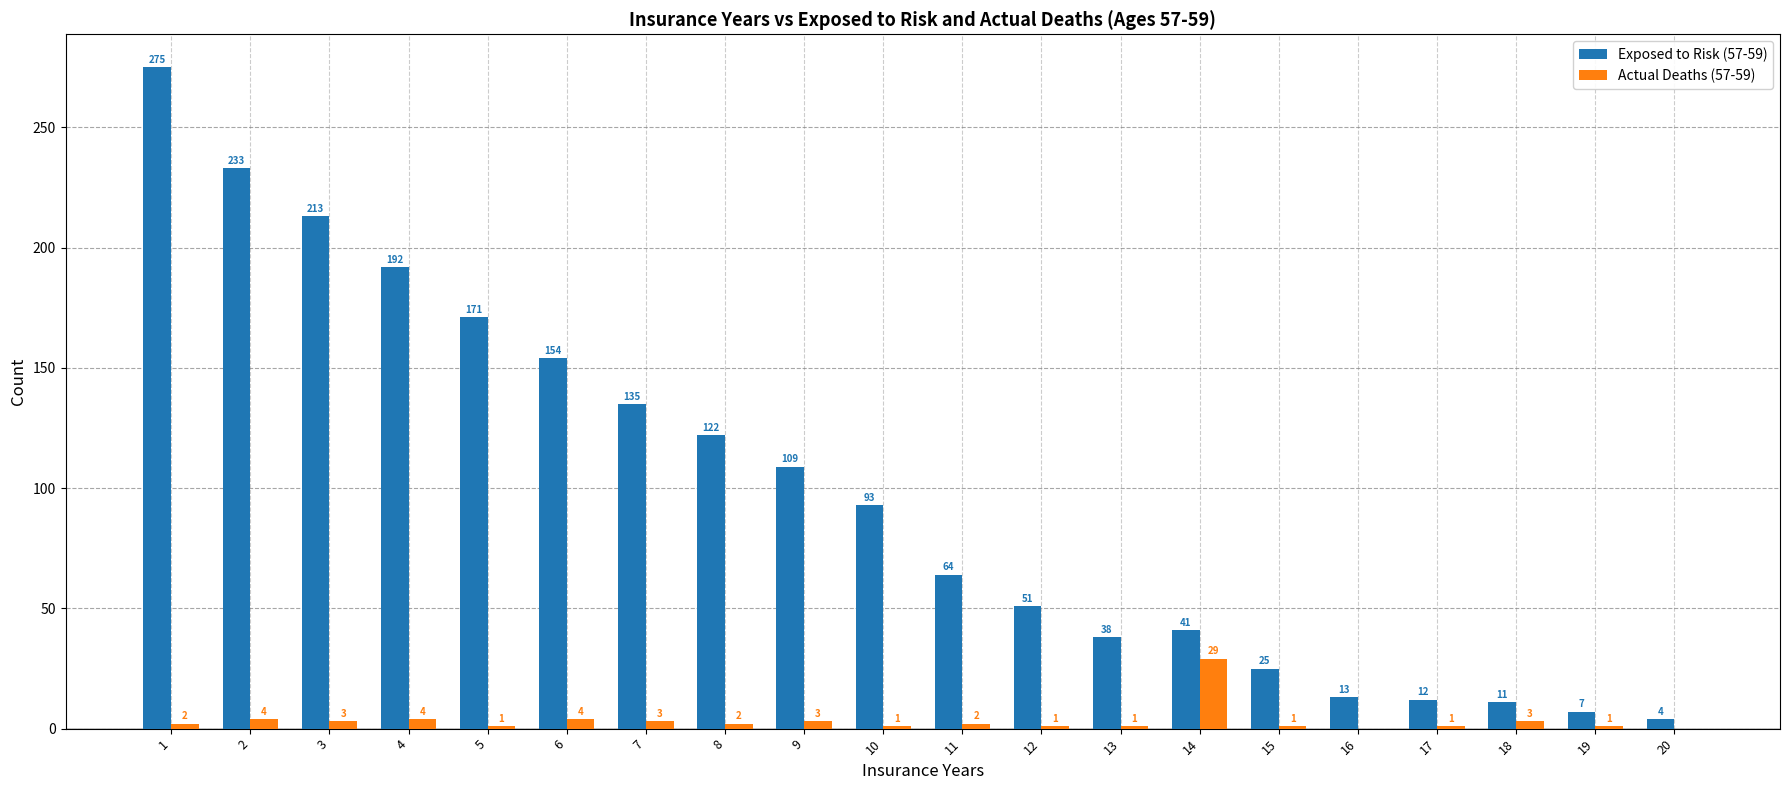

What is the average value of the Exposed to Risk (57-59) series?

98